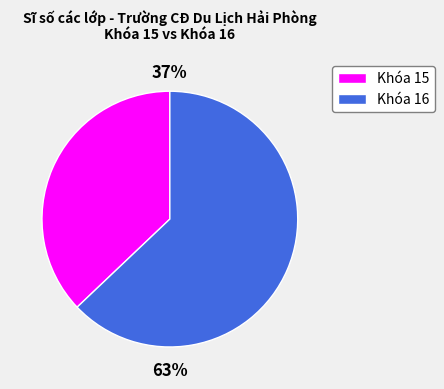

To the nearest percent, what is the average slice percentage?

50%